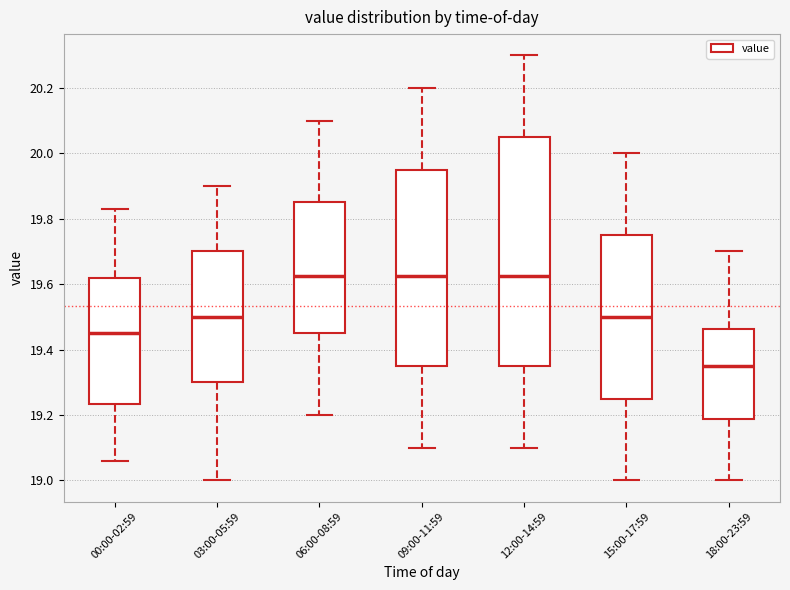

Where does the median line of the box for 00:00-02:59 sit on the y-axis? The values are not printed on the chart, so give them approximately, as read against the axis.

19.46